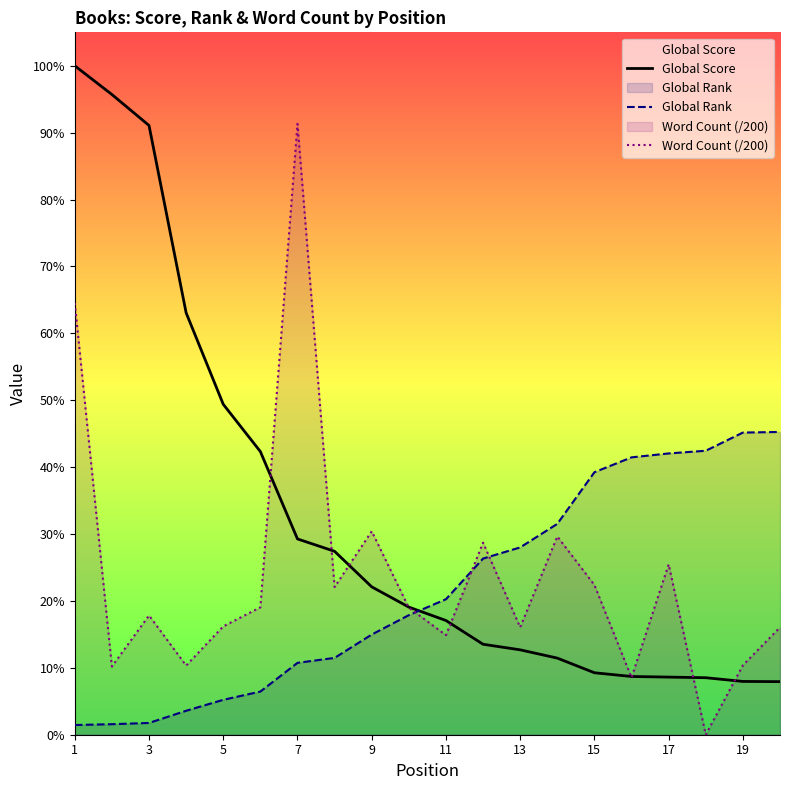

Which series ends up on top after the final intersection of Global Score and Global Rank?

Global Rank